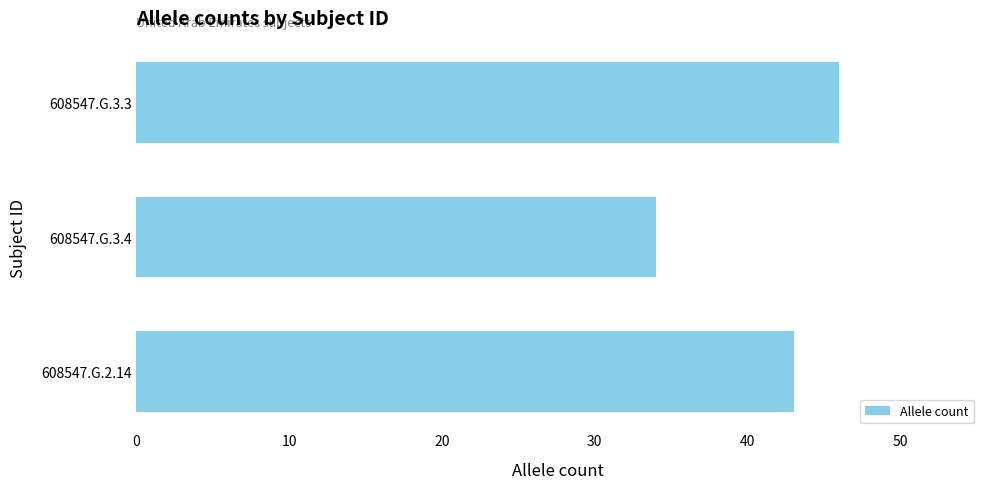

What is the difference between the maximum and minimum values?

12